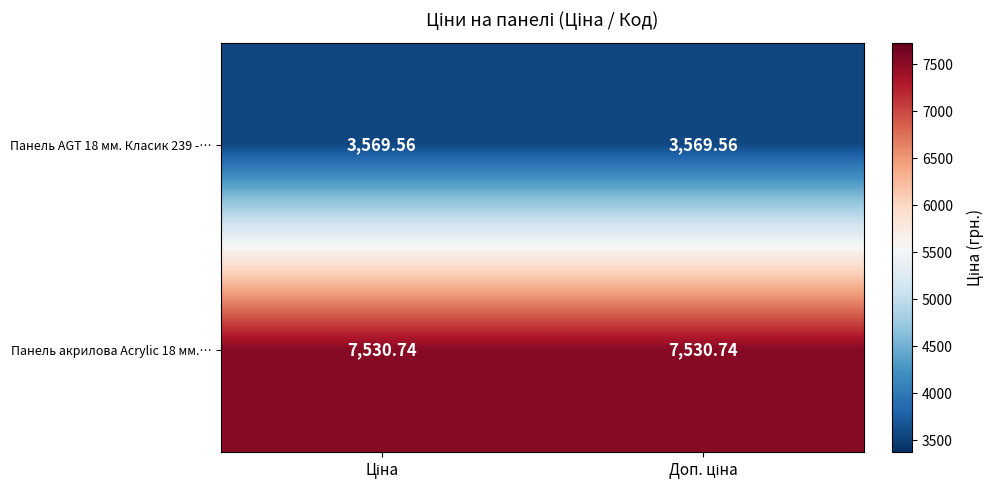

Rank the series by their maximum value, from lowest to highest.

Панель AGT 18 мм. Класик 239 -…, Панель акрилова Acrylic 18 мм.…